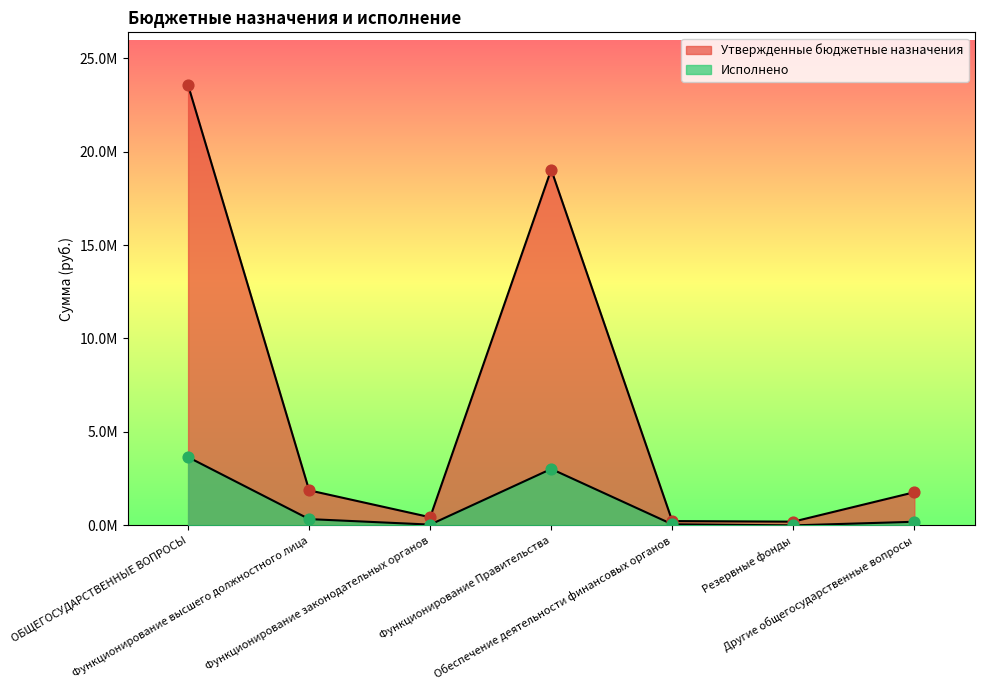

Which series contains the highest Y value?

Утвержденные бюджетные назначения